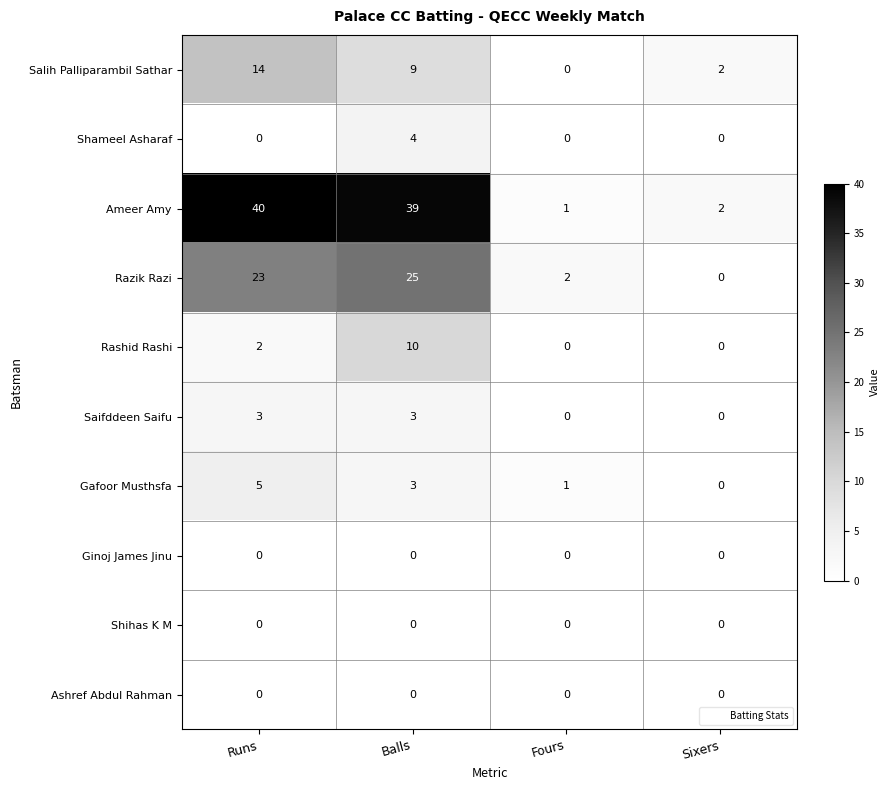

True or false: Ginoj James Jinu has a value of 0 at Fours.

True